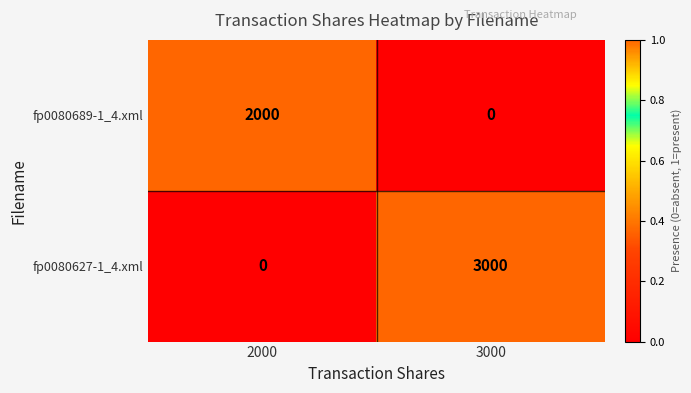

Which label corresponds to the largest value in the chart?

3000